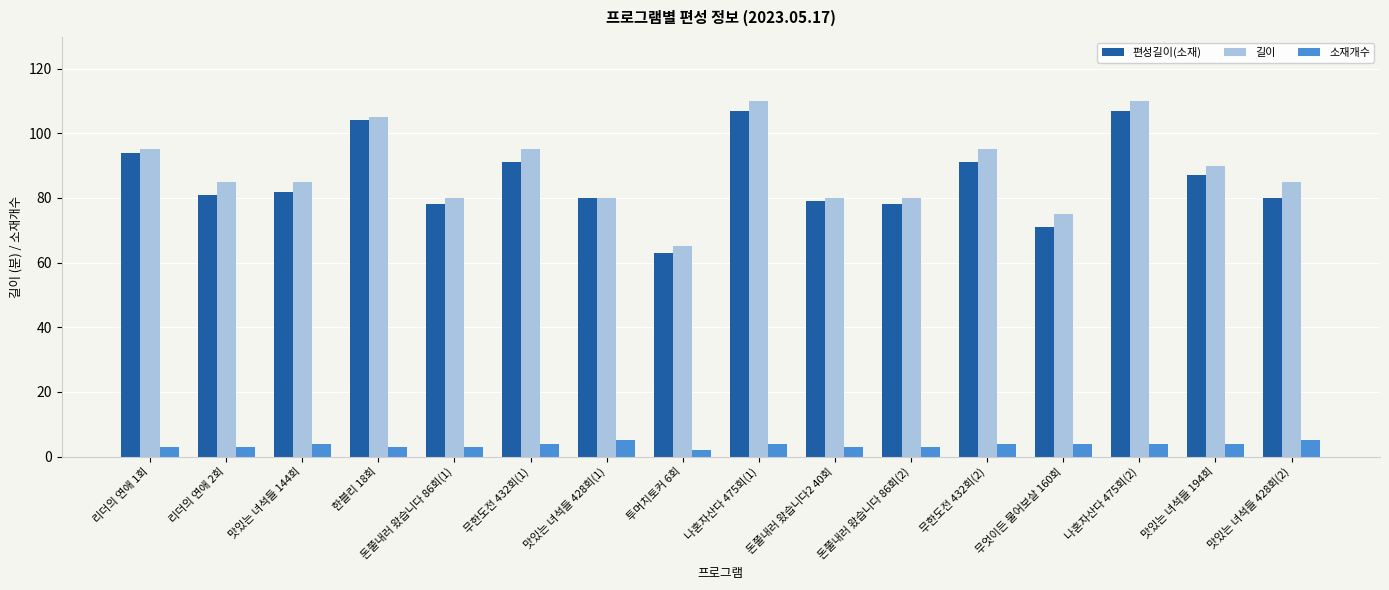

What is the difference between the highest and lowest values at 나혼자산다 475회(2)?

106